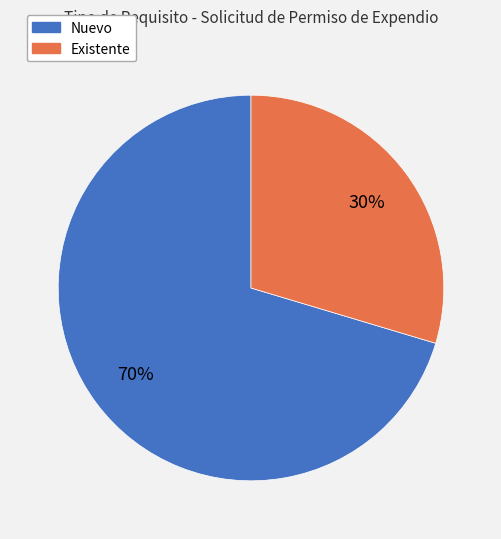

To the nearest percent, what is the average slice percentage?

50%